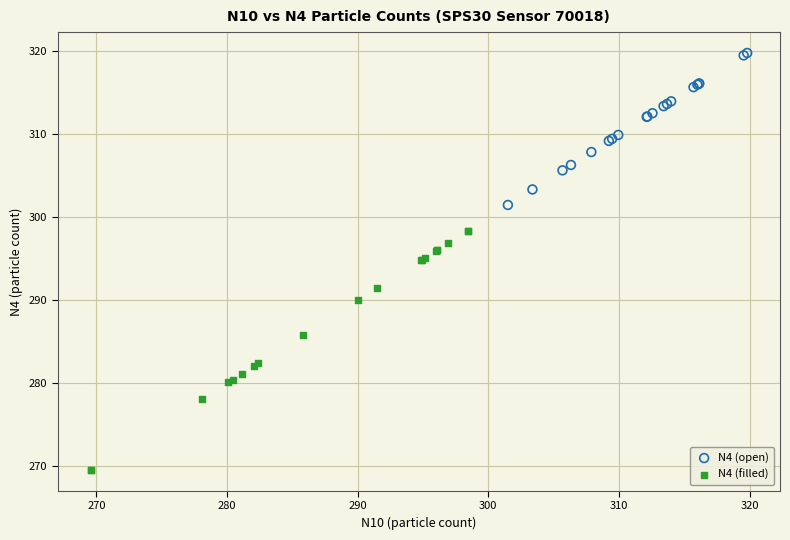

What are all the series names shown in the legend?

N4 (open), N4 (filled)